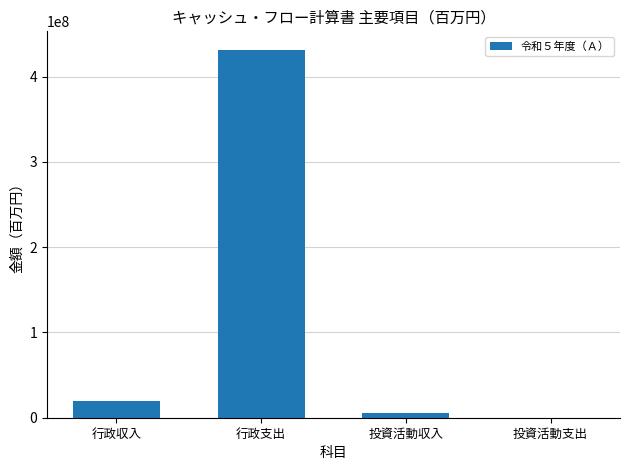

Reading left to right, extract all data points from this chart.

行政収入=19697193	行政支出=431425028	投資活動収入=5846536	投資活動支出=217800